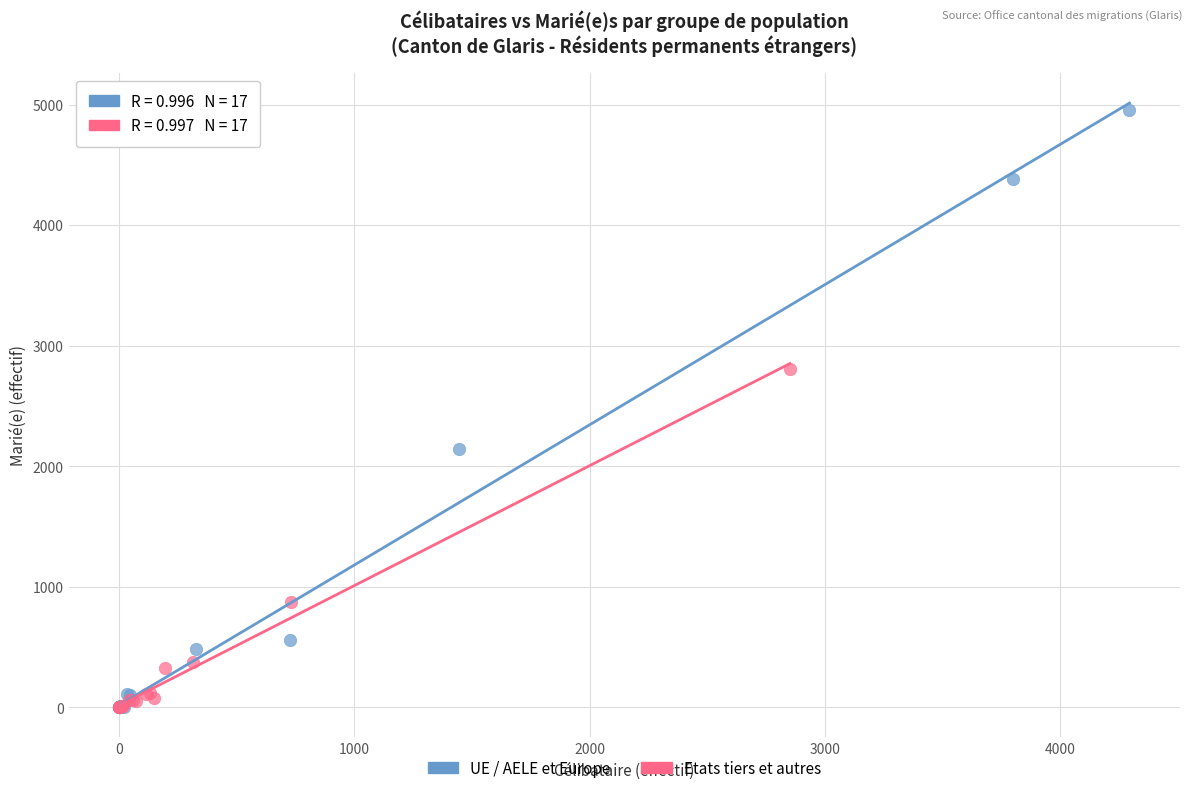

Which series has the largest Y range (max minus min)?

UE / AELE et Europe